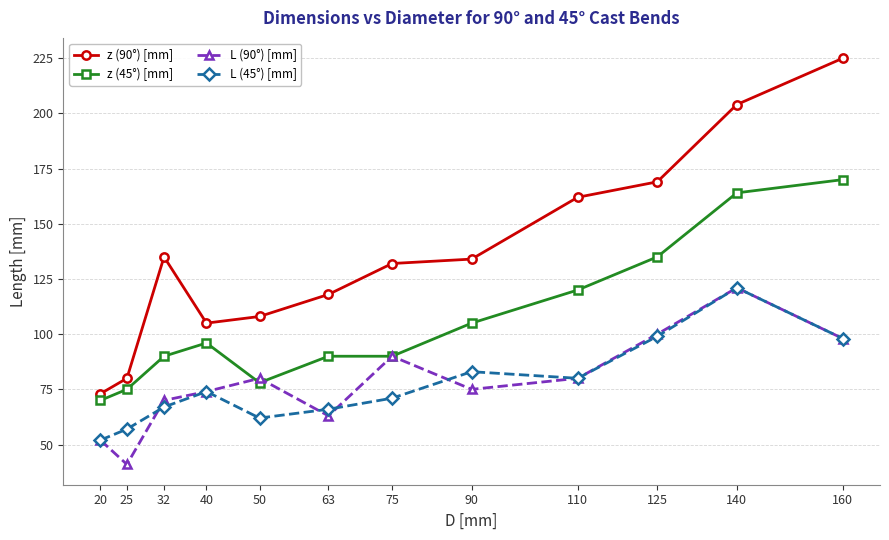

Rank the series at 50 from lowest to highest value.

L (45°) [mm], z (45°) [mm], L (90°) [mm], z (90°) [mm]